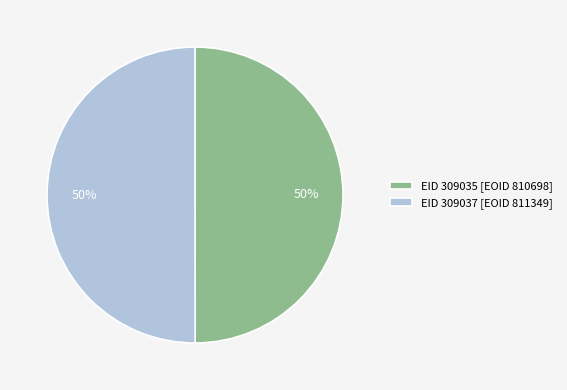

To the nearest percent, what is the combined percentage of EID 309035 [EOID 810698] and EID 309037 [EOID 811349]?

100%